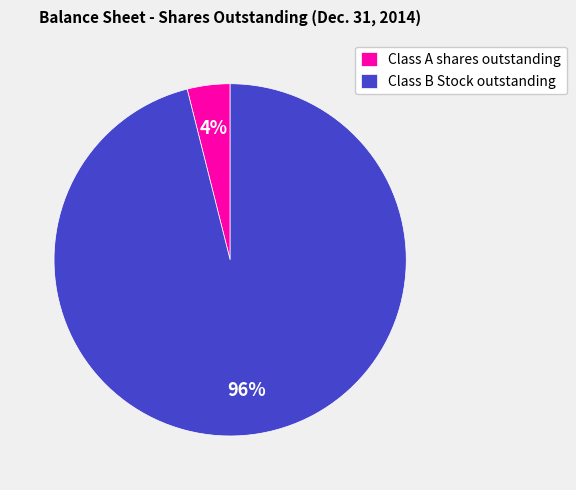

Which slice represents more than half of the pie?

Class B Stock outstanding